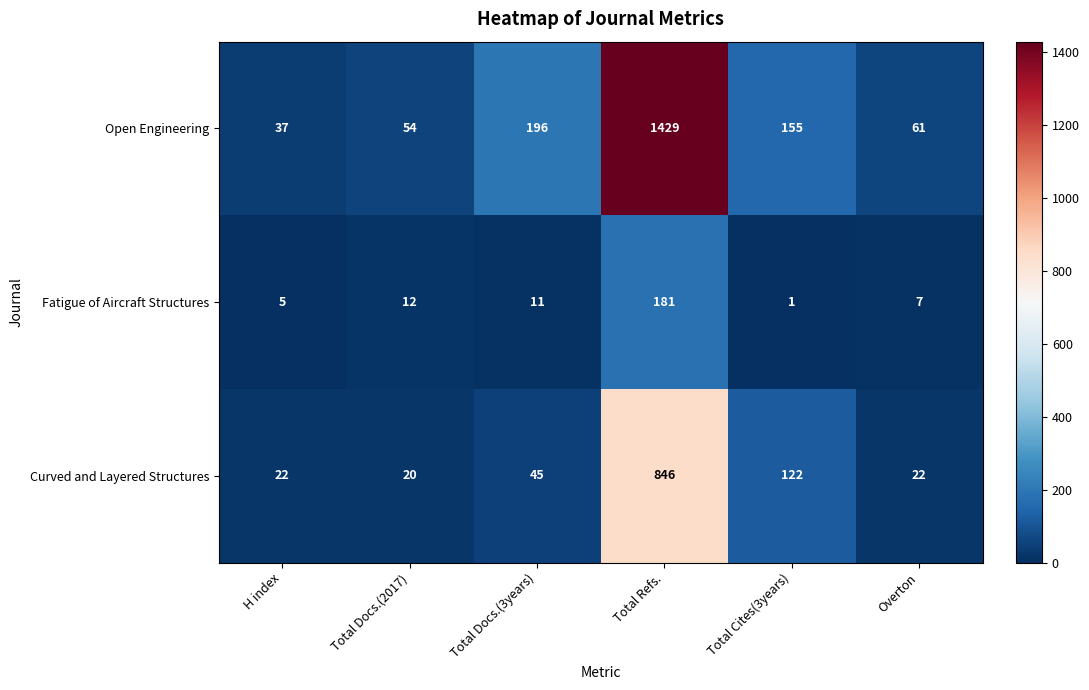

Is it true that Open Engineering equals 196 at Total Docs.(3years)?

True